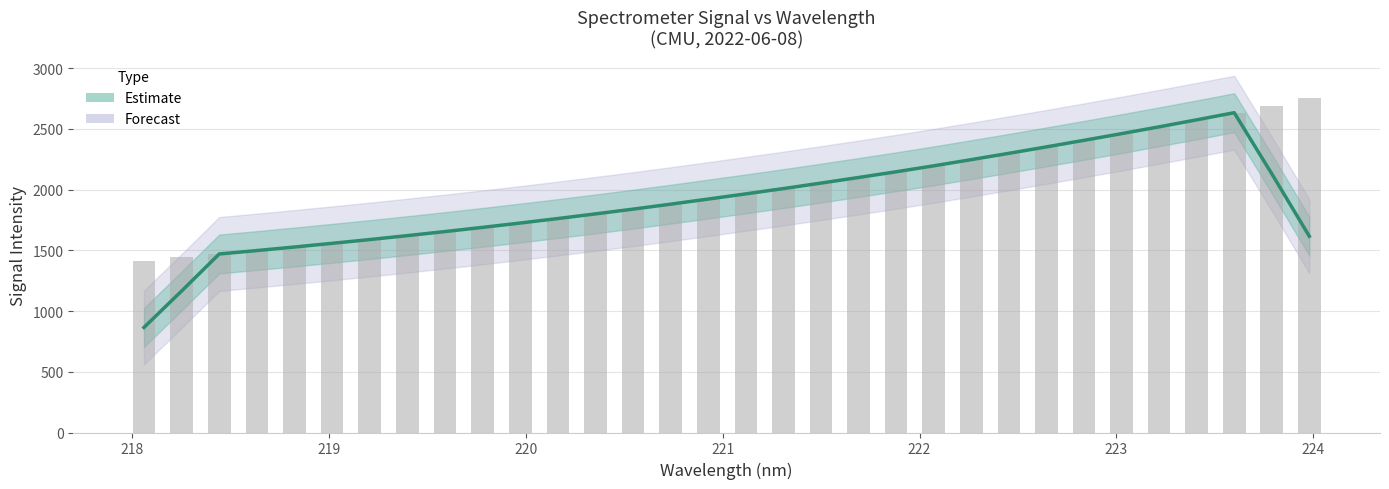

How many bars are there in total?

32